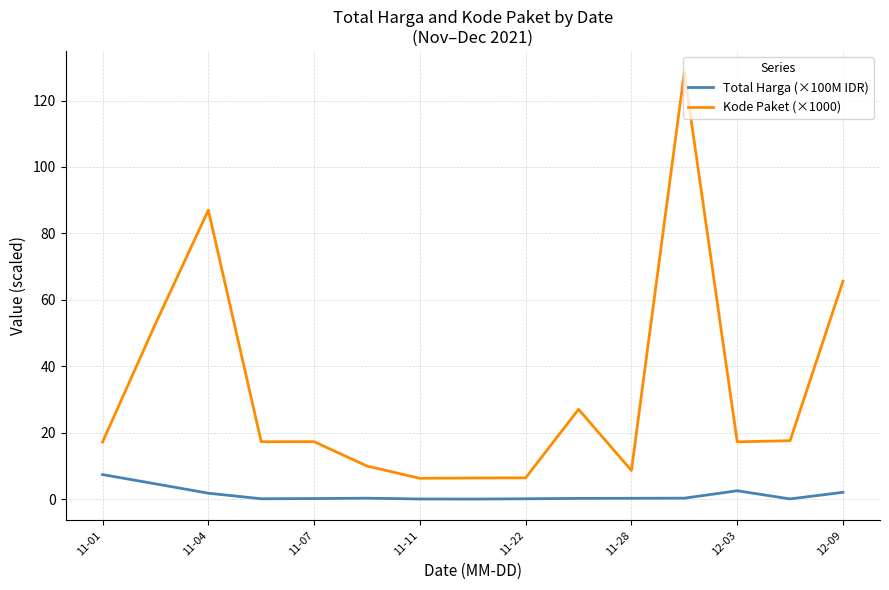

Which series has the largest total across all categories?

Kode Paket (×1000)